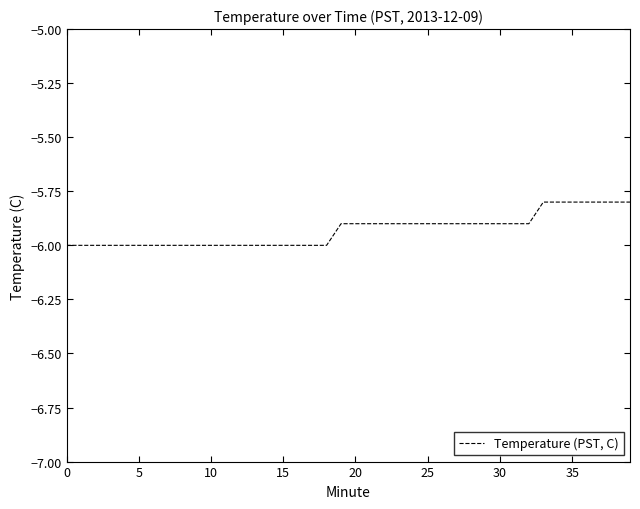

What is the greatest value displayed?

-5.8